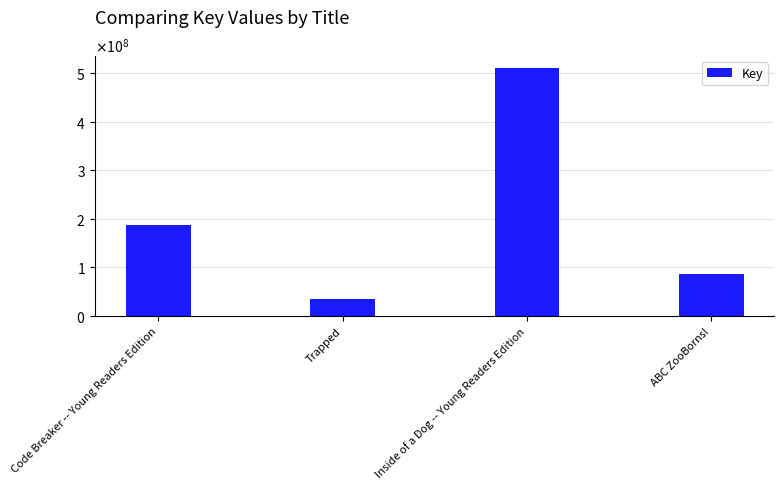

Which category has the highest value across all series?

Inside of a Dog -- Young Readers Edition